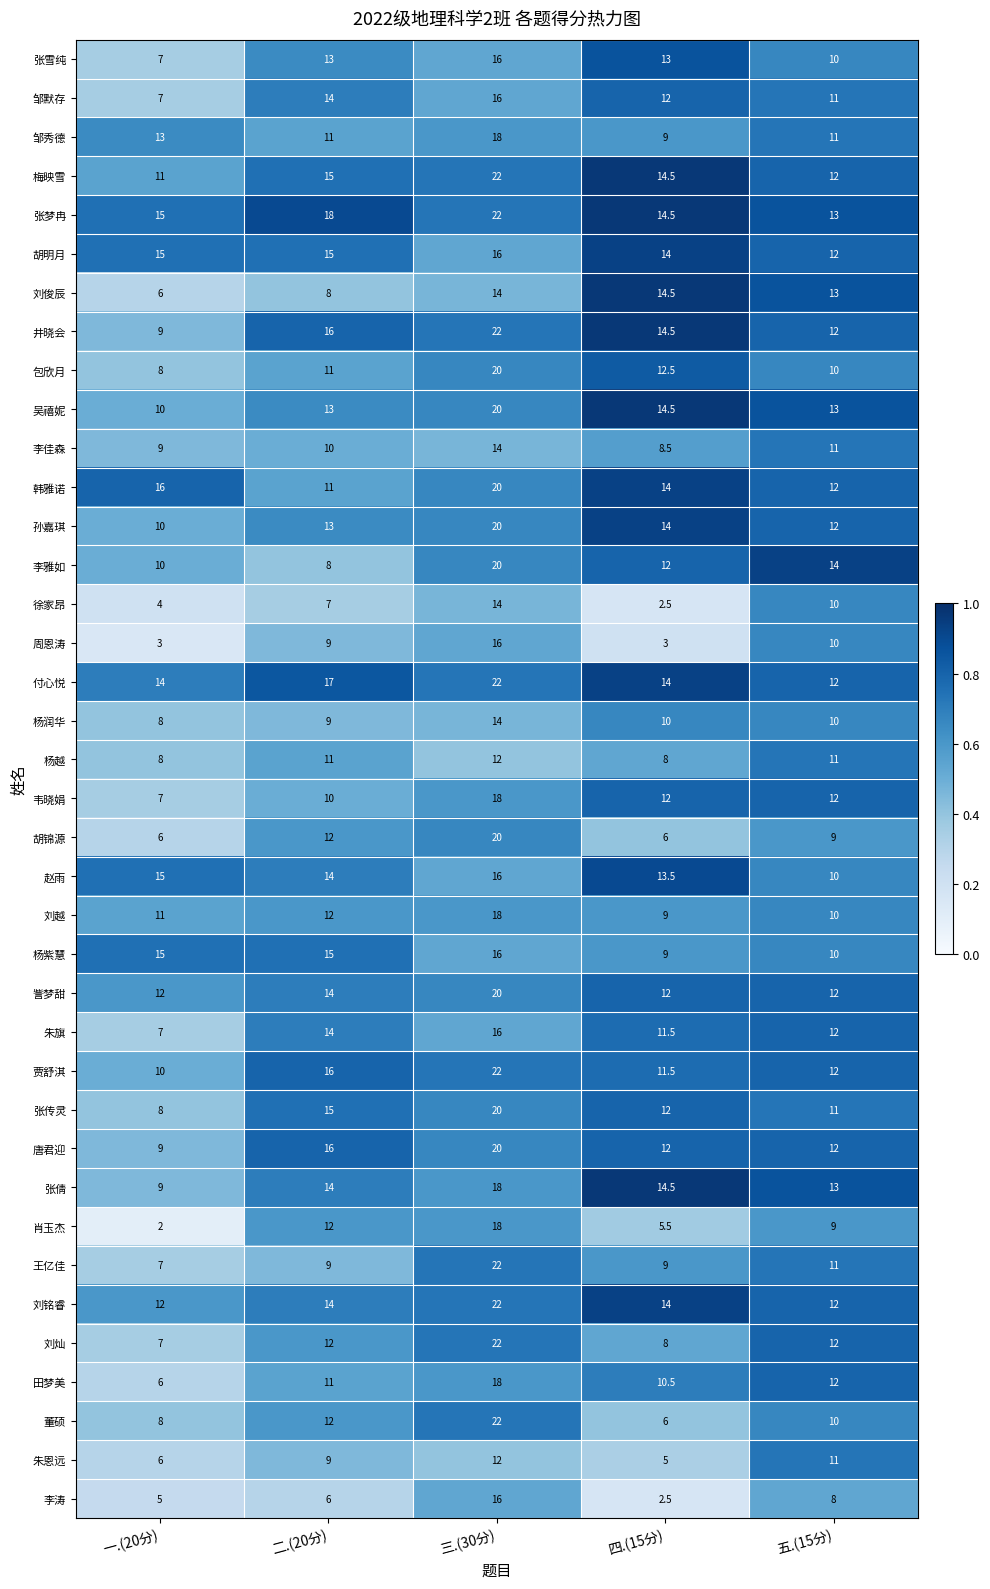

What is the difference between the maximum and minimum values in the 井晓会 series?

13.0